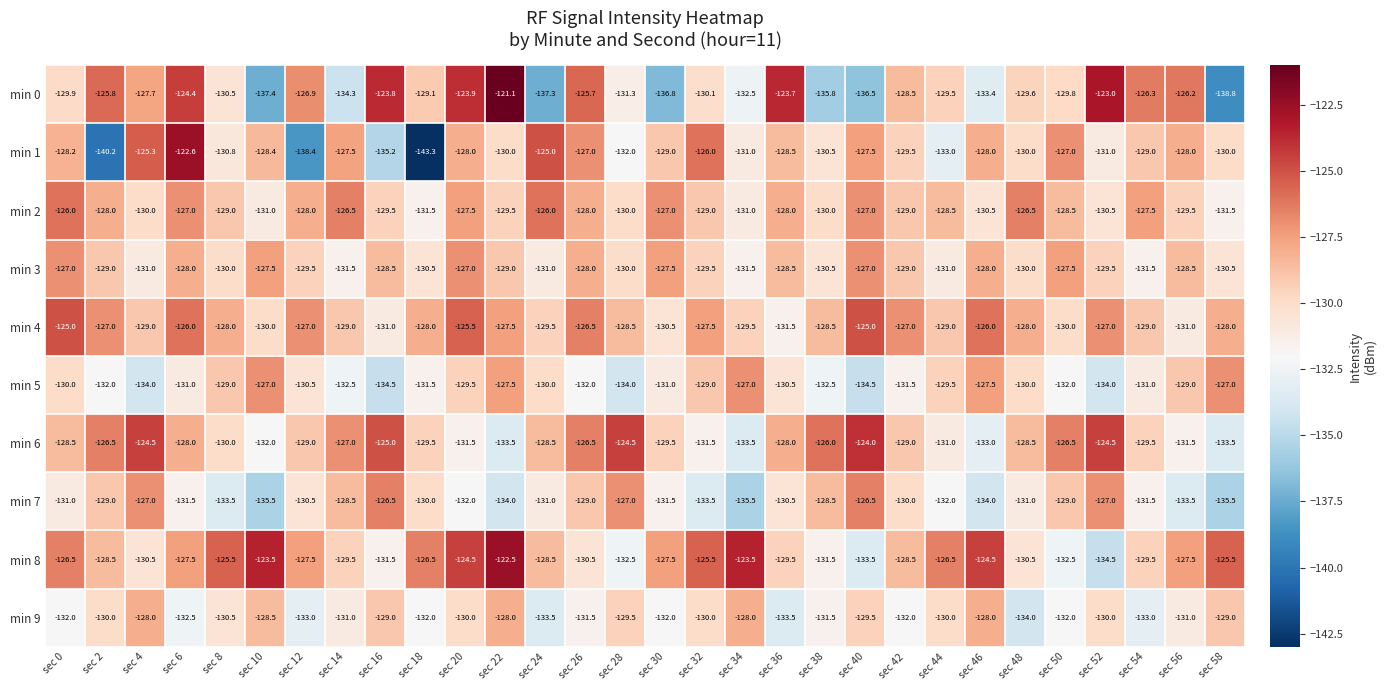

How many values in the min 9 series are below -130?

16